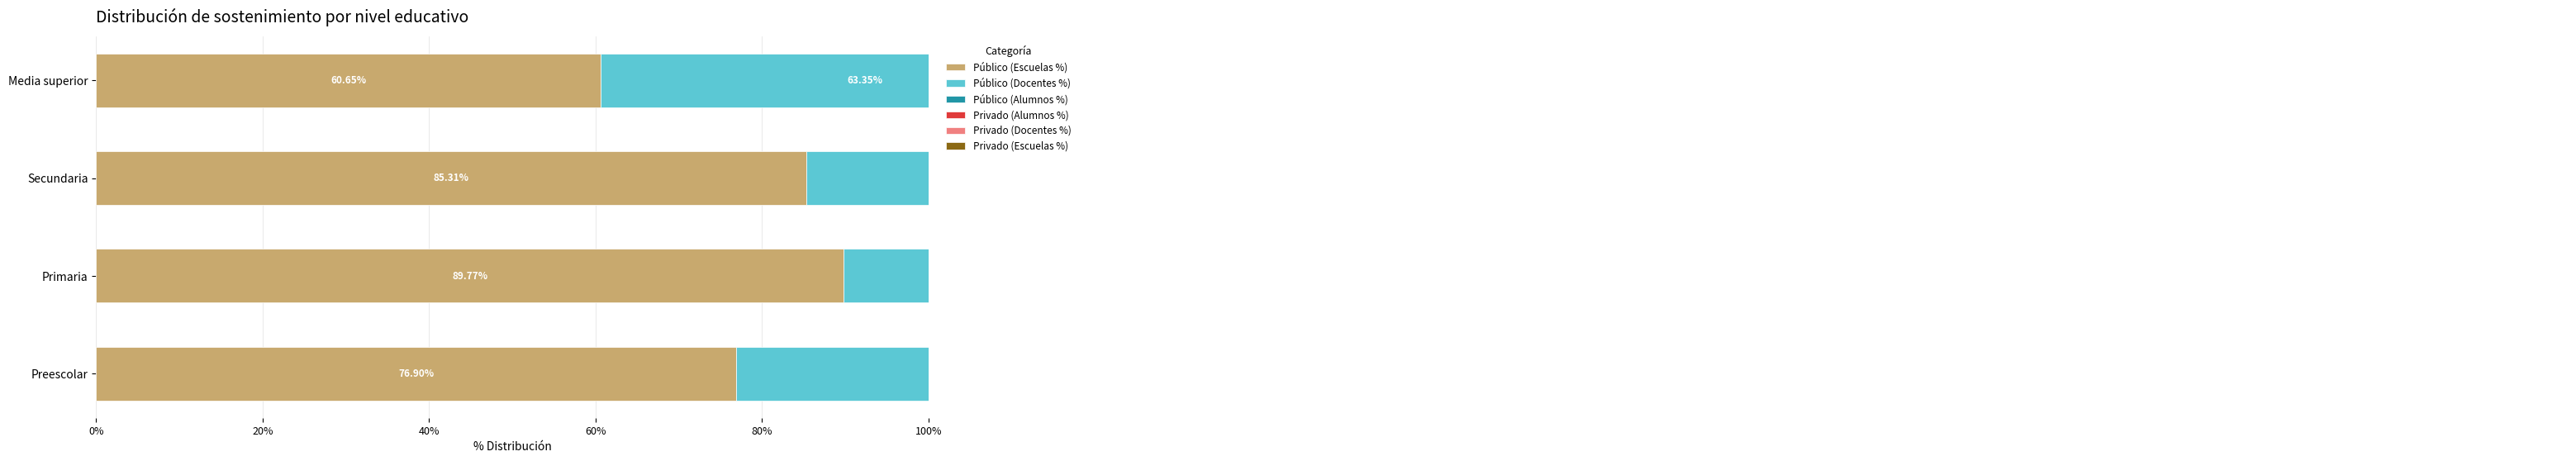

What is the value of the Público (Escuelas %) bar at the 4th from the left?

60.6